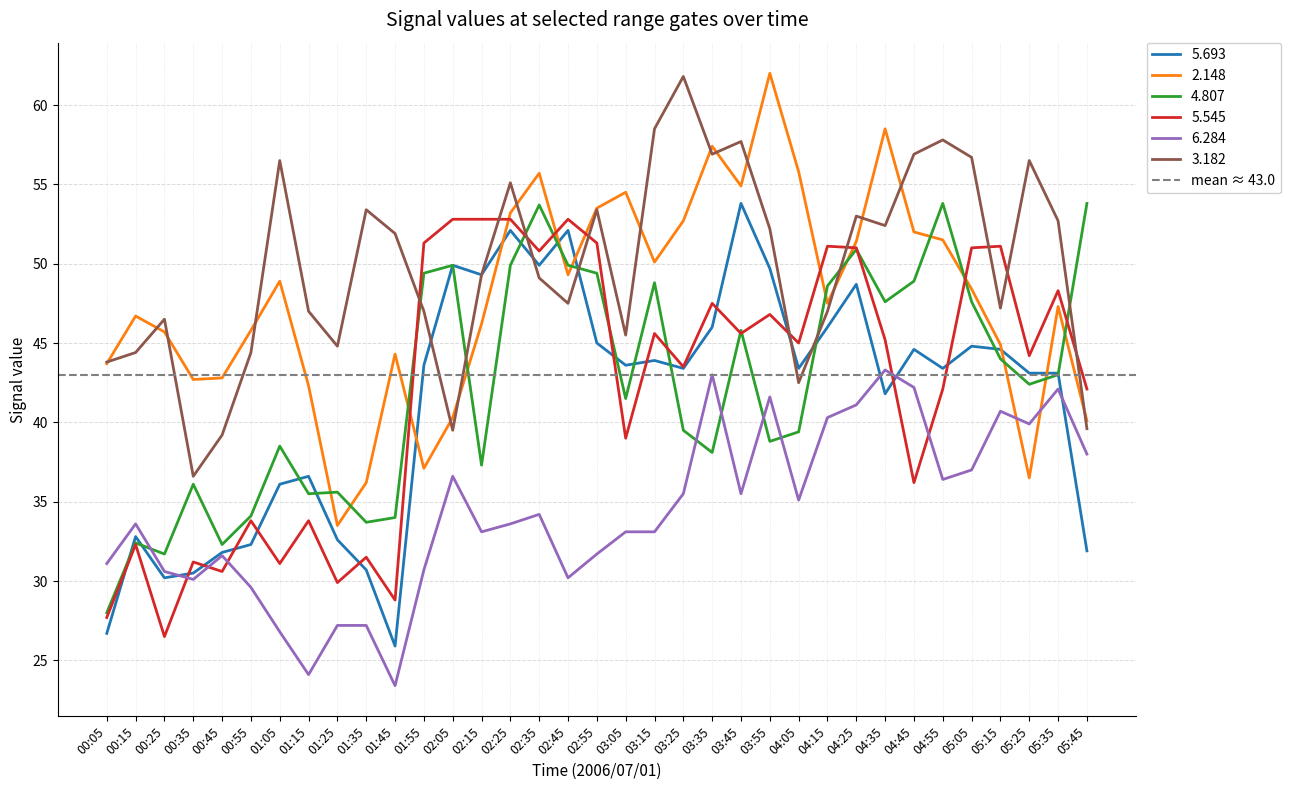

Rank the categories by   4.807 value from highest to lowest.

04:55, 05:45, 02:35, 04:25, 02:05, 02:25, 02:45, 01:55, 02:55, 04:45, 03:15, 04:15, 04:35, 05:05, 03:45, 05:15, 05:35, 05:25, 03:05, 03:25, 04:05, 03:55, 01:05, 03:35, 02:15, 00:35, 01:25, 01:15, 00:55, 01:45, 01:35, 00:15, 00:45, 00:25, 00:05